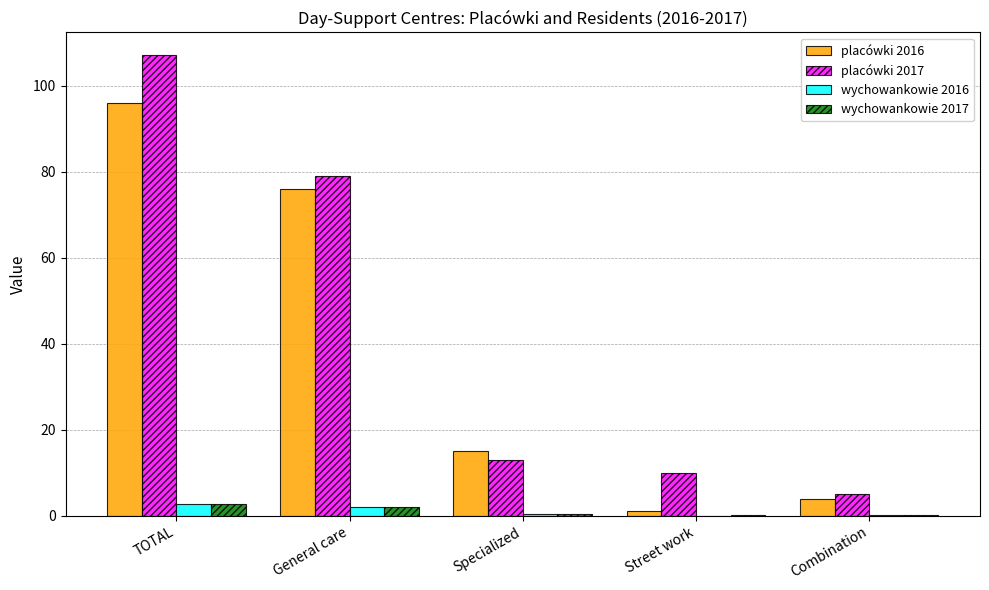

Is the value of placówki 2017 at Specialized greater than the value of wychowankowie 2017 at Specialized?

Yes